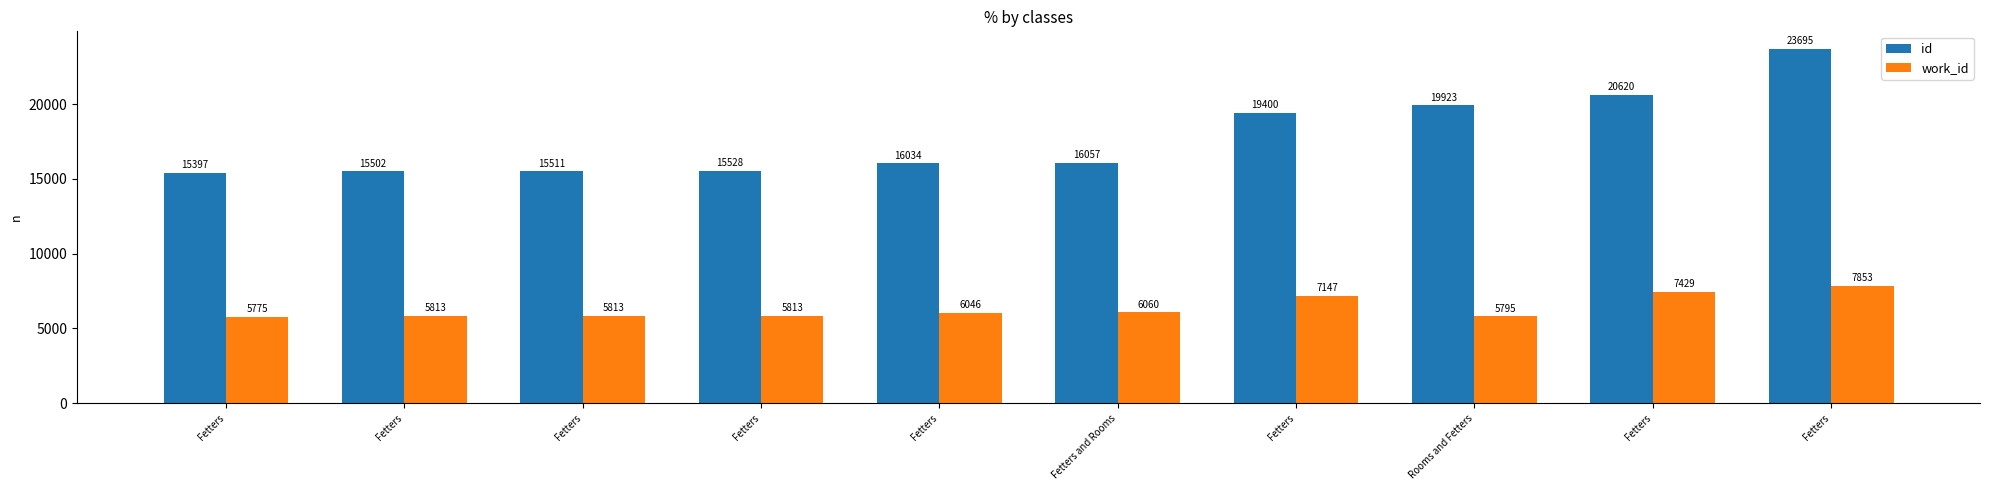

Count the number of categories in the chart.

10